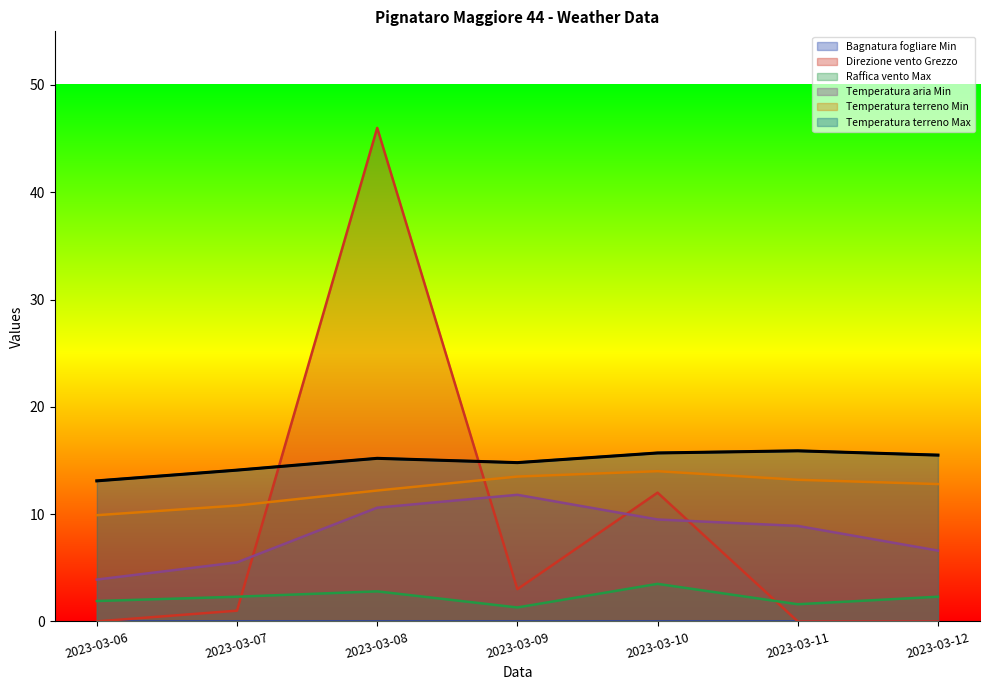

How many lines are shown in the chart?

6